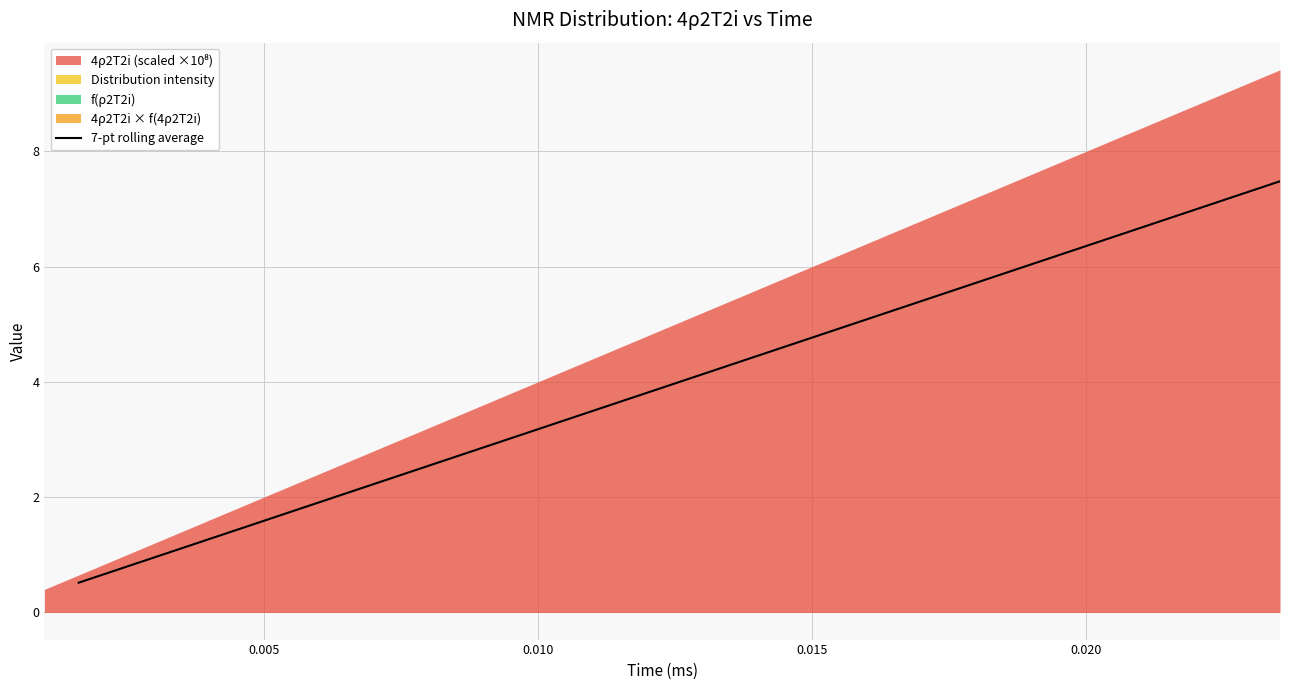

What is the maximum value for 7-pt rolling average?

7.5